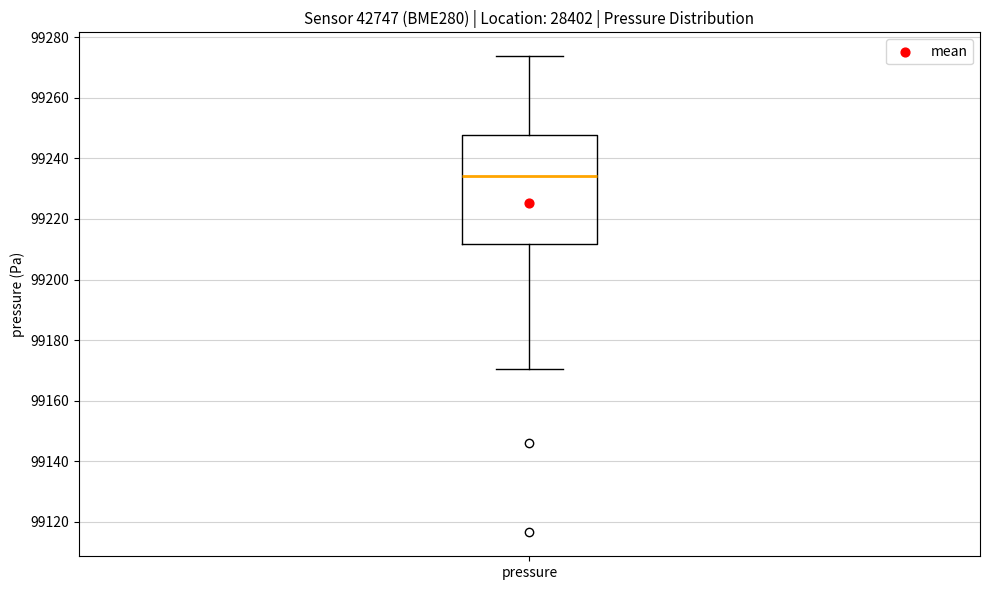

Transcribe this box plot: give where the median line is, the range the box spans, and where the two whiskers end, as read against the y-axis. The values are not printed on the chart, so give them approximately, as read against the axis.

median 99234, box 99212 to 99248, whiskers 99170 to 99274